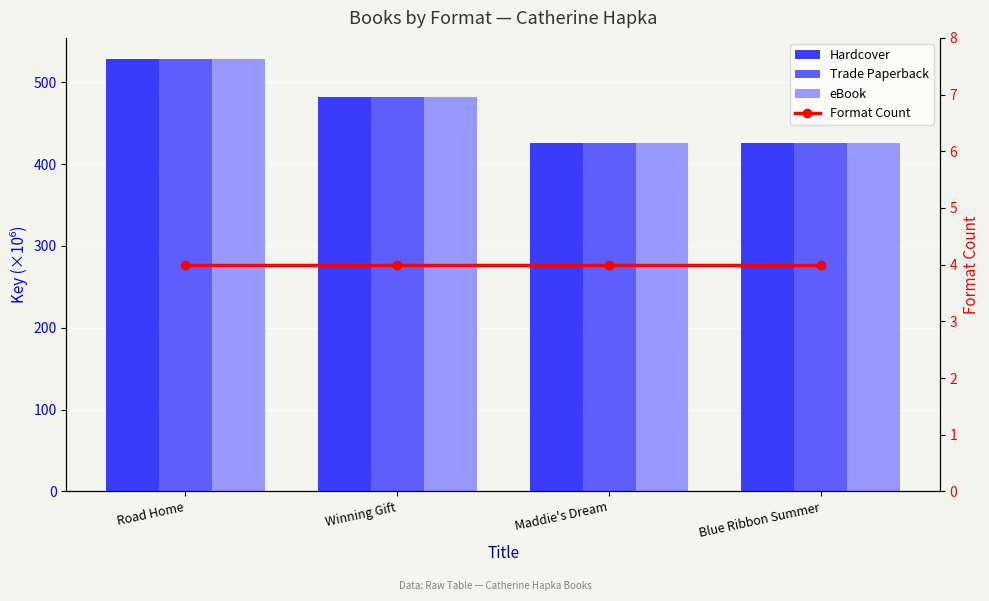

What is the label of the 4th bar from the right?

Road Home